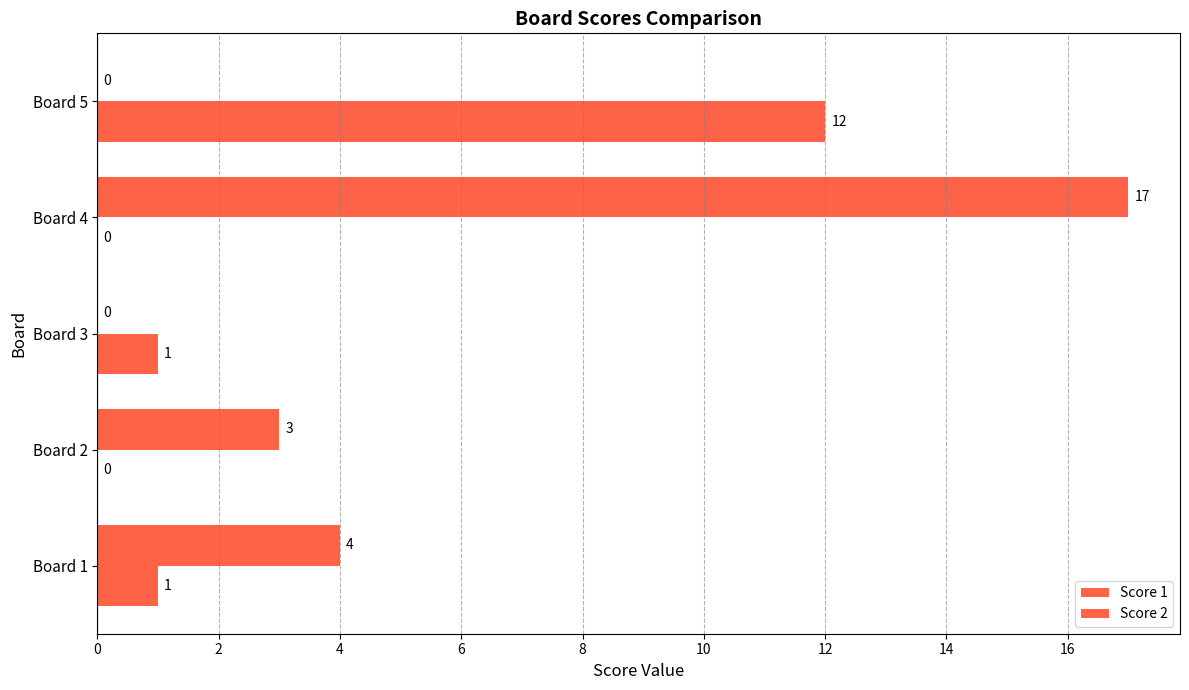

Count the number of categories in the chart.

5